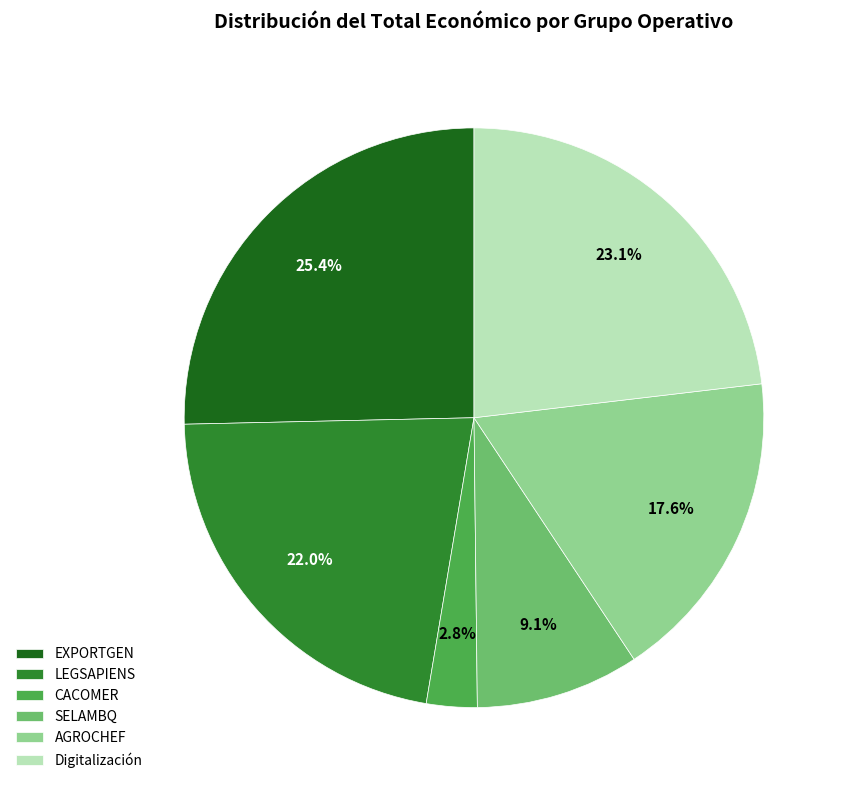

To the nearest percent, what is the combined percentage of AGROCHEF and LEGSAPIENS?

40%